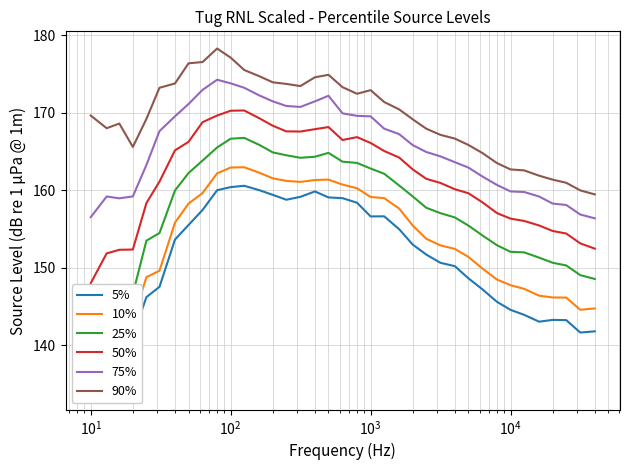

Which series has the largest total across all categories?

90%